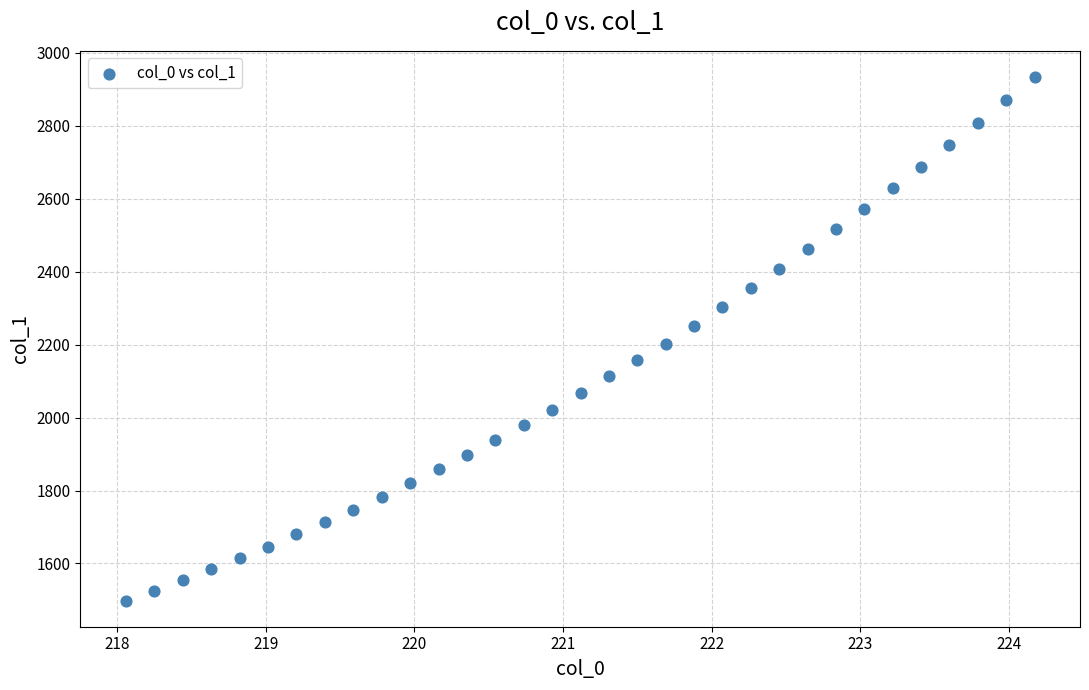

What is the range of Y values (max minus min)?

1435.3